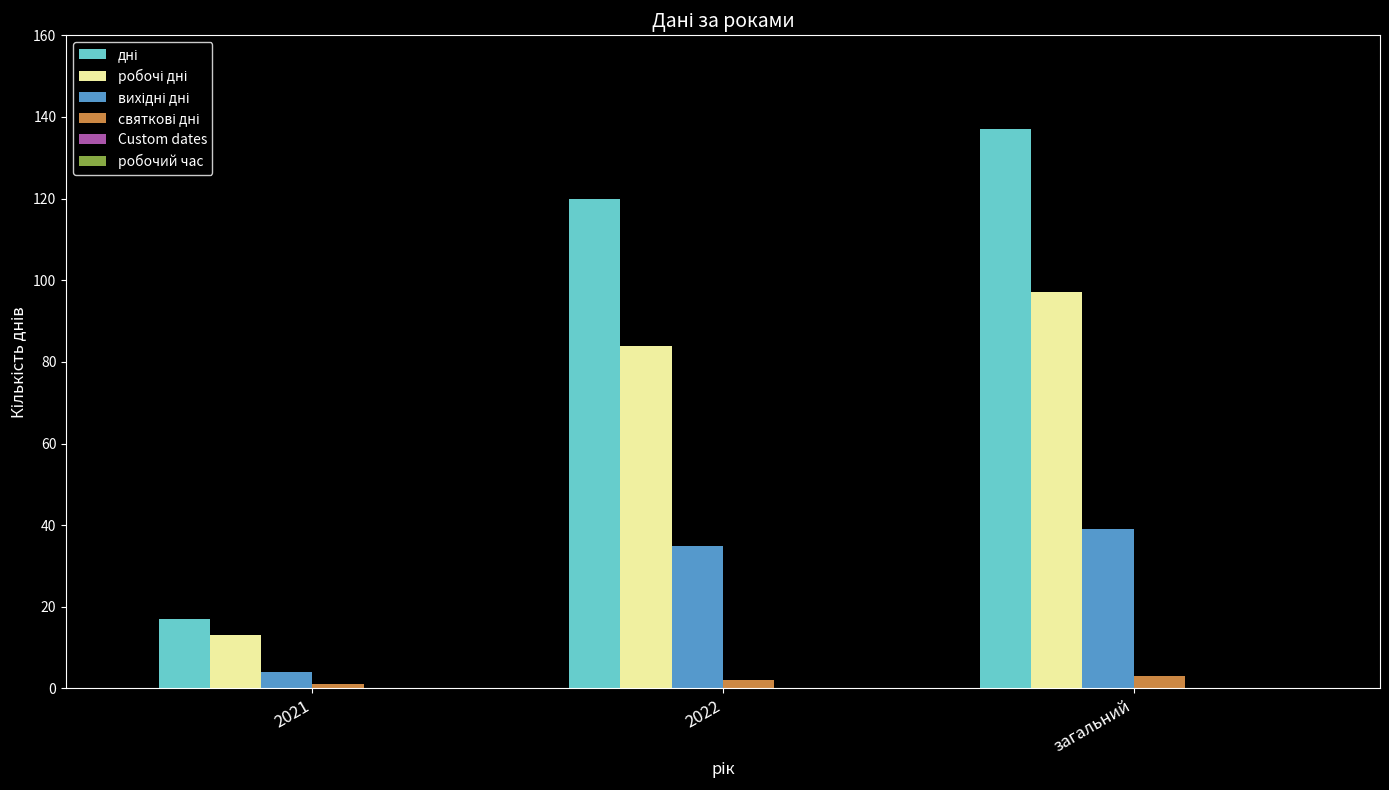

At which category is the sum across all series the highest?

загальний